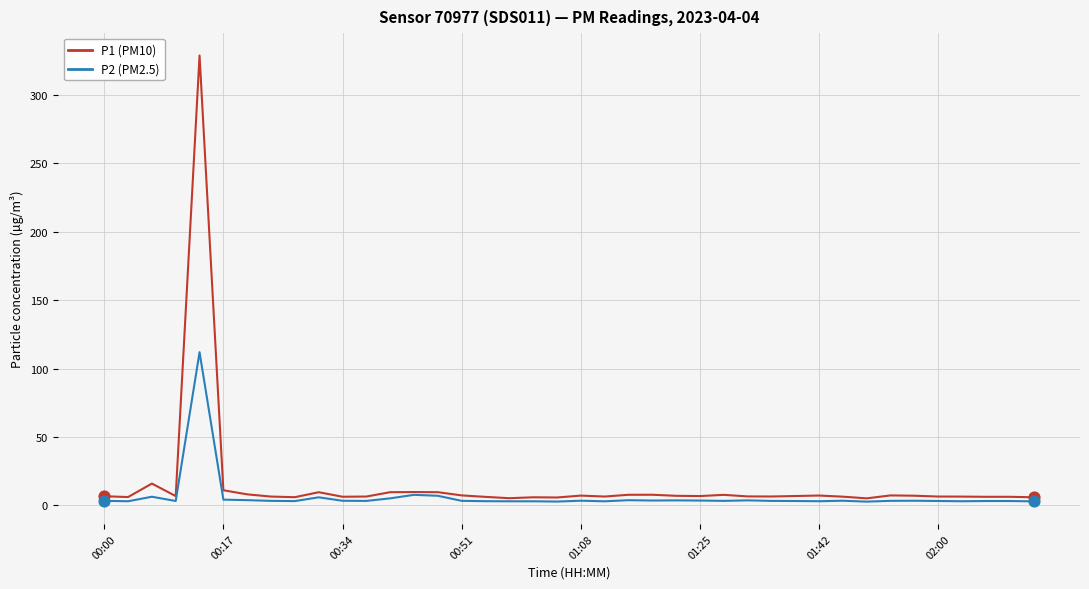

Which series has the largest range (max minus min)?

P1 (PM10)